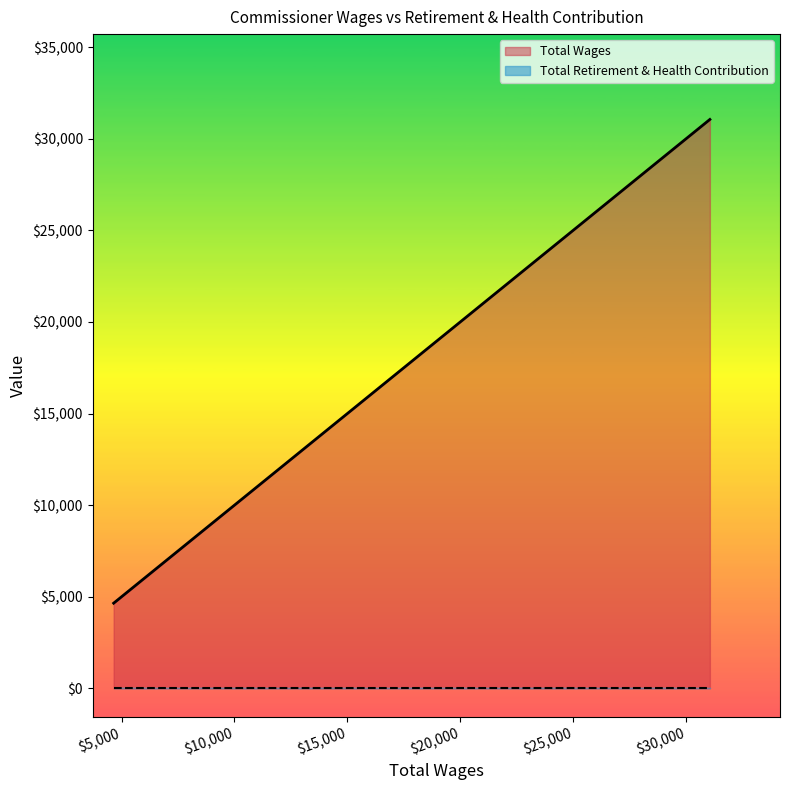

Rank the series by their average value, from highest to lowest.

Total Wages, Total Retirement & Health Contribution